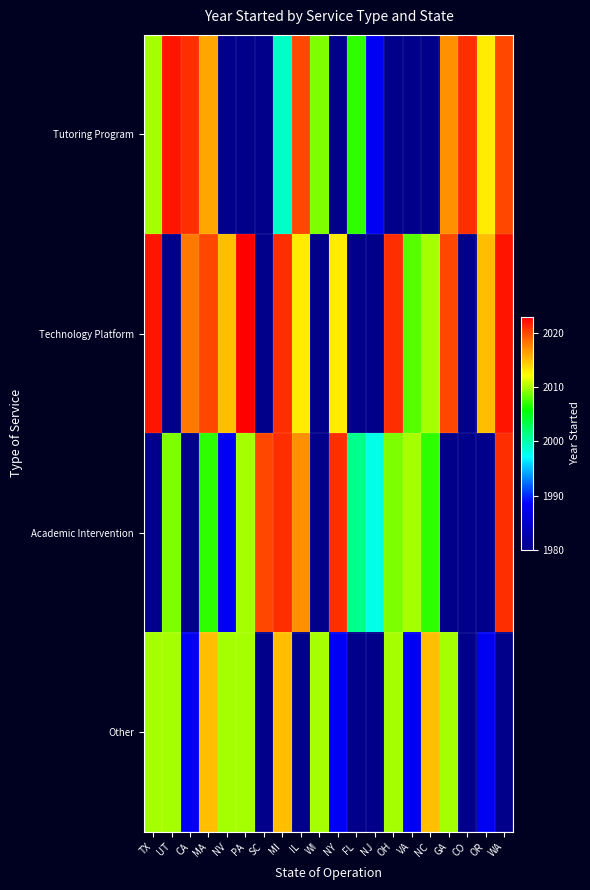

At which label is Other closest to 2001?

TX